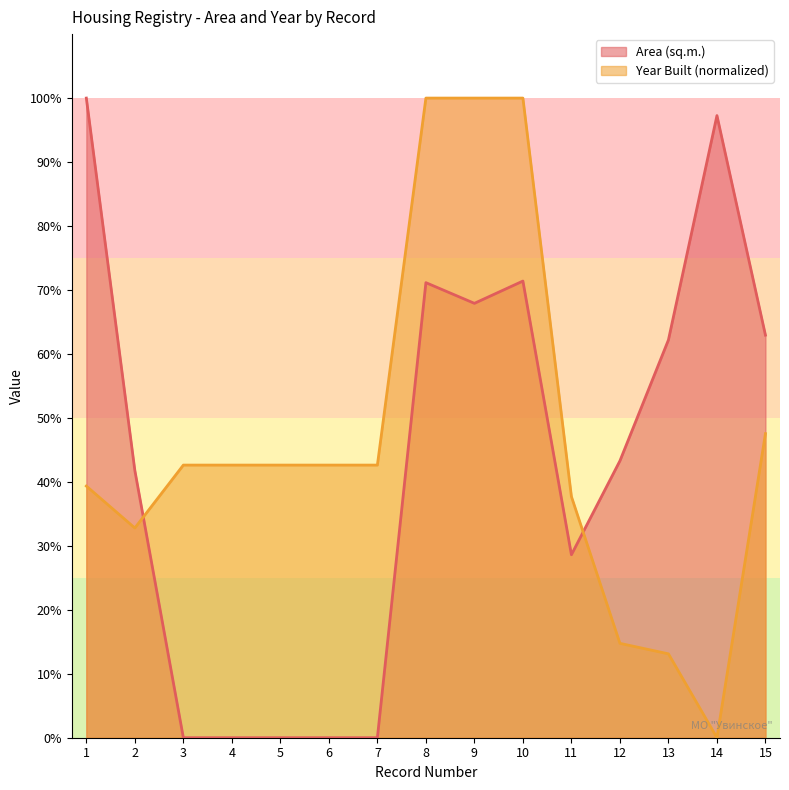

What is the average value of the Area (sq.m.) series?

43.1